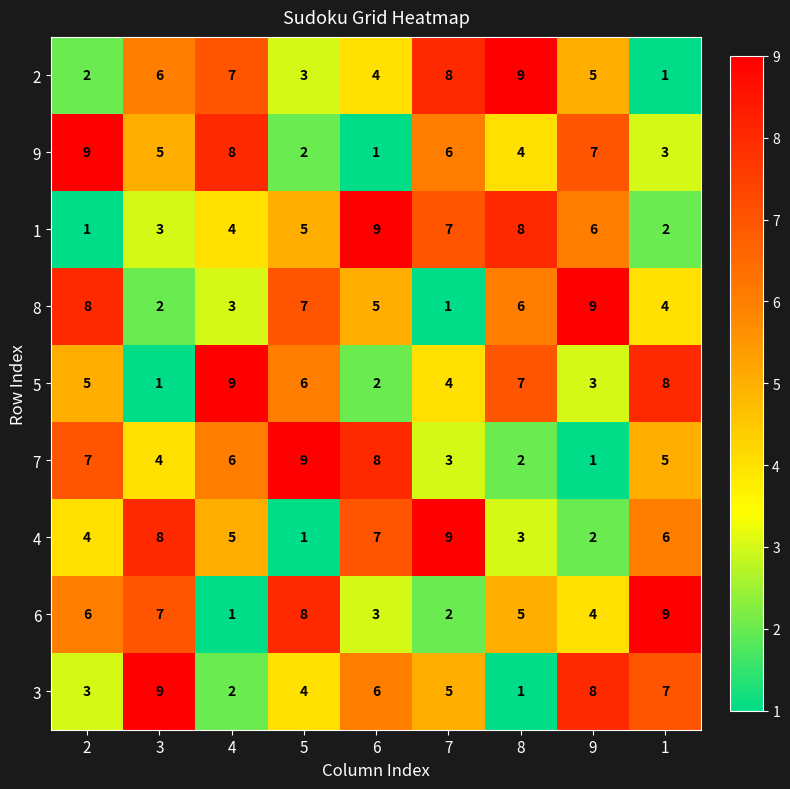

What is the difference between the second highest and minimum values in the 1 series?

7